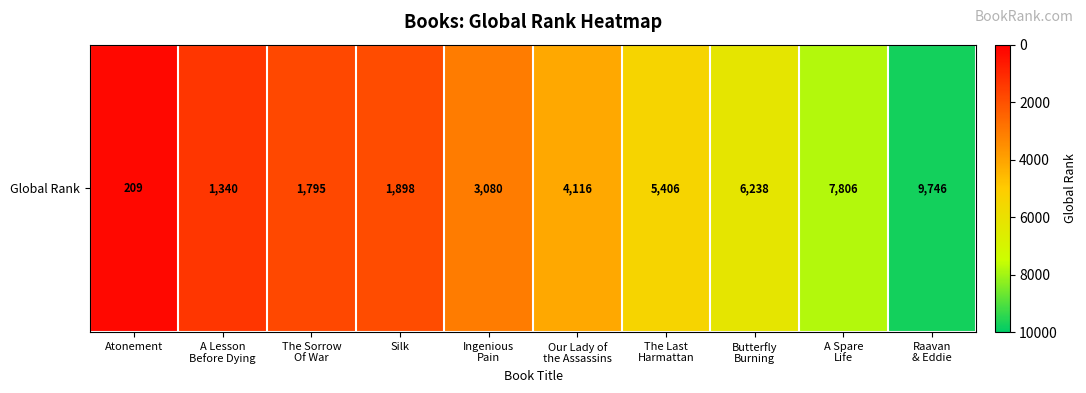

Which label corresponds to the smallest value in the chart?

Atonement